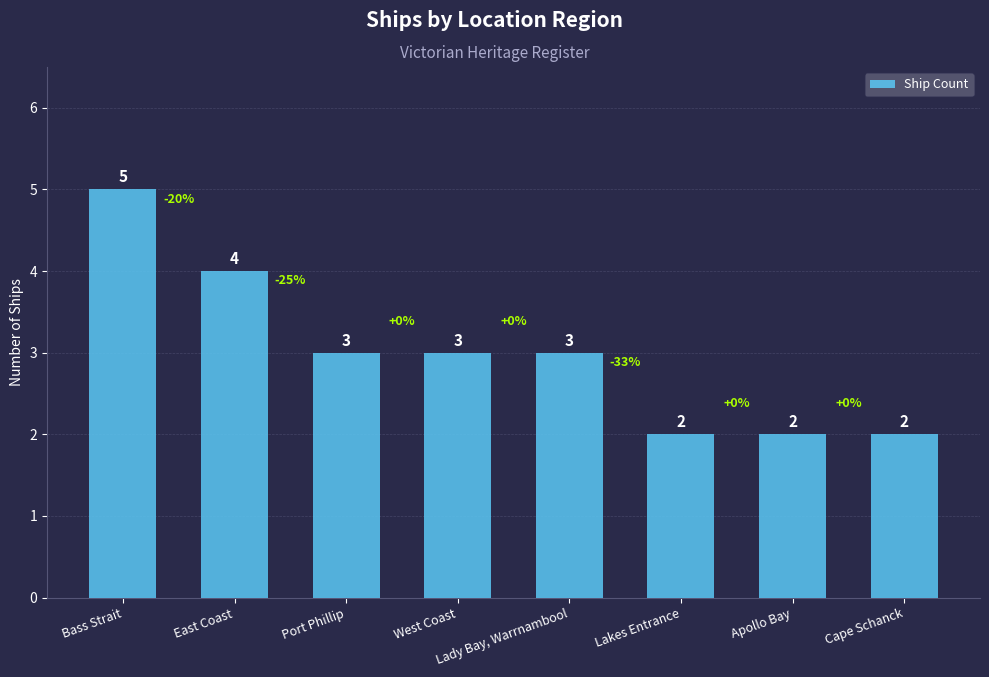

What is the sum of the values at Lady Bay, Warrnambool and Lakes Entrance?

5